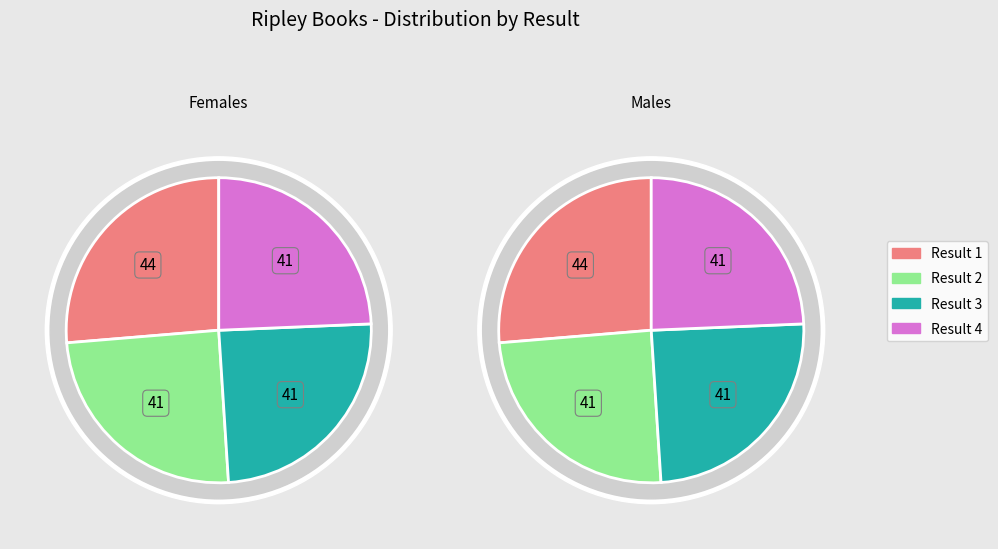

What percentage is NOT represented by 4?

75.7%